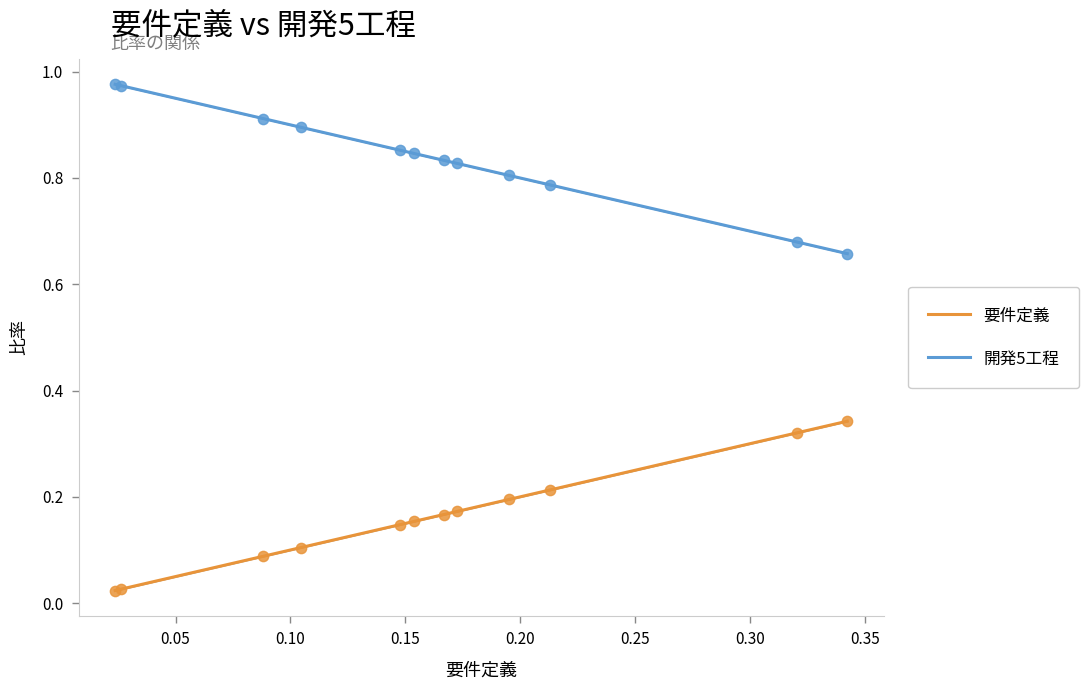

Which series reaches the maximum Y coordinate?

開発5工程